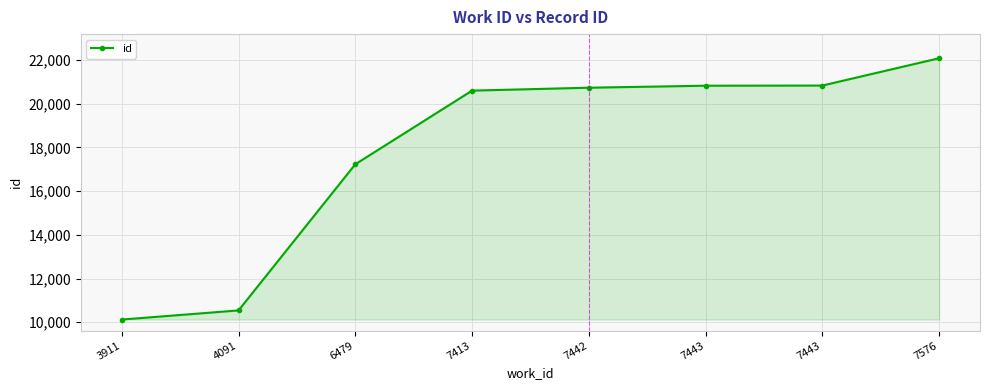

How many values are below 20731?

4